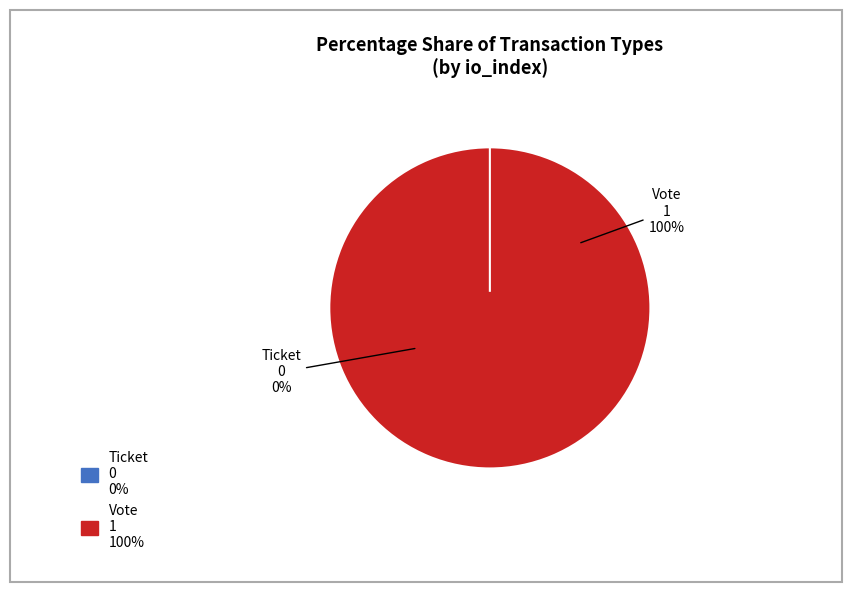

Which slice represents more than half of the pie?

Vote